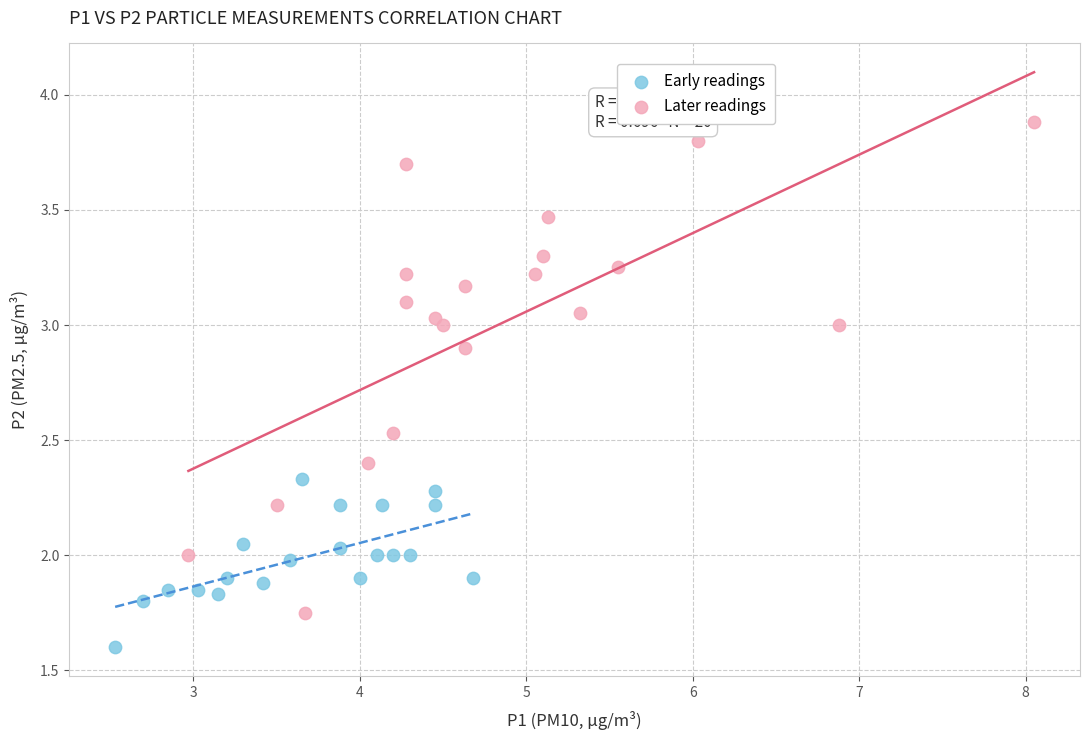

Which series has the largest Y range (max minus min)?

Later readings